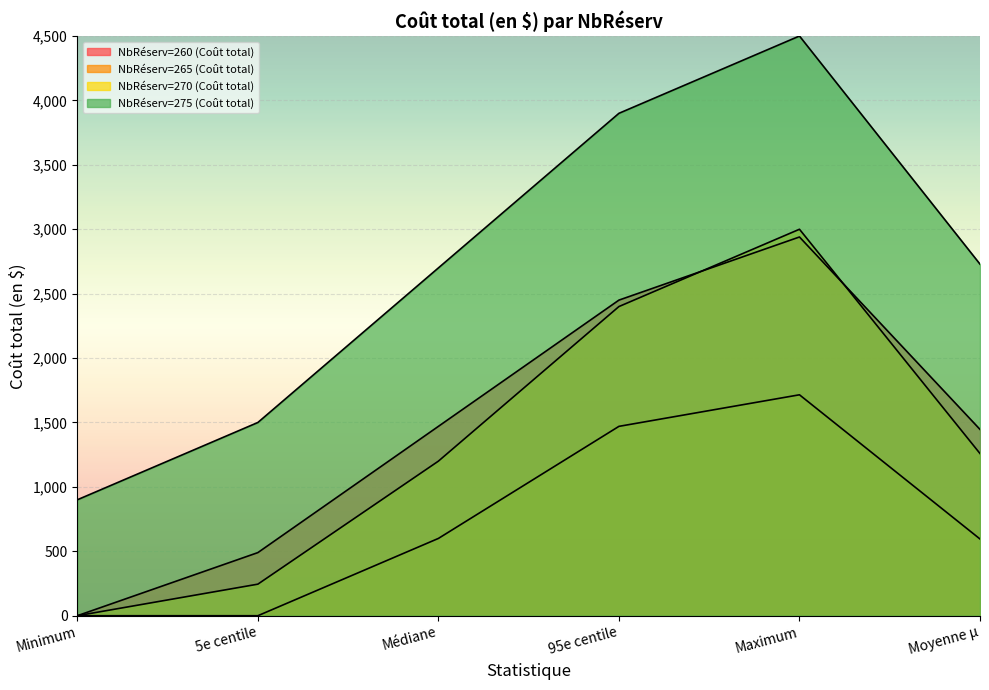

Where is NbRéserv=270 (Coût total) nearest to the value 1500?

Moyenne µ